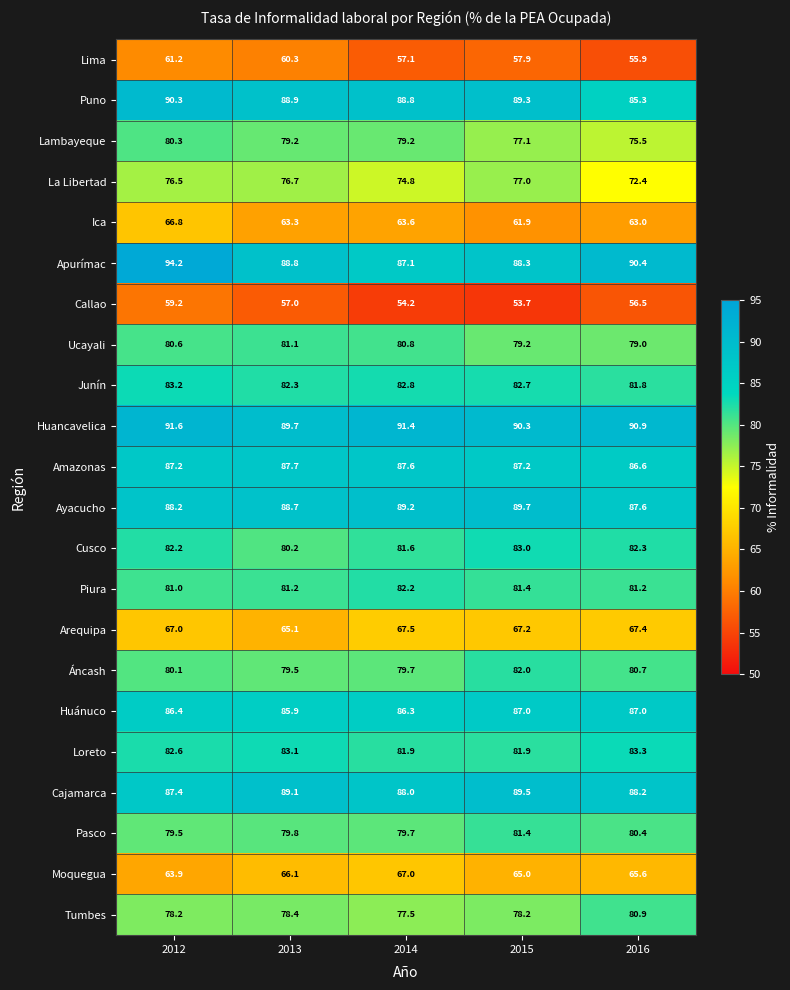

Which series has the widest spread of values?

Apurímac